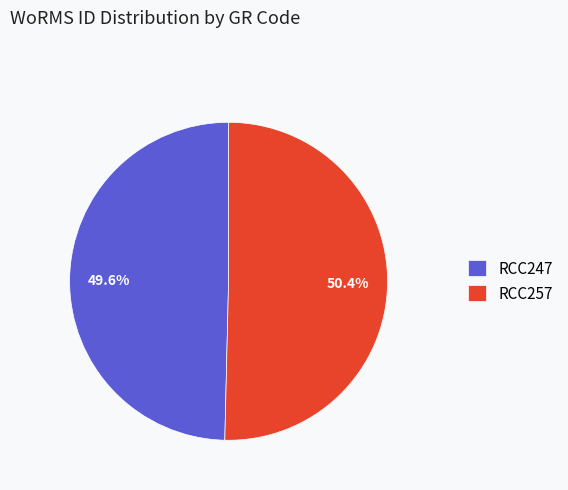

How many segments does this pie chart have?

2